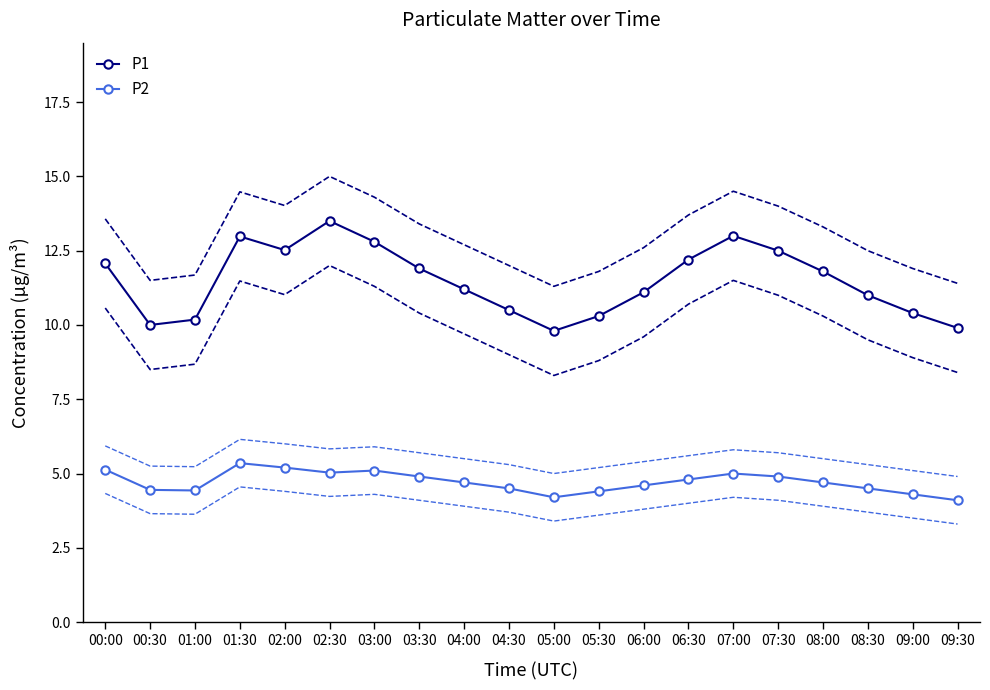

What is the difference between the P2 values at 05:30 and 01:30?

0.9